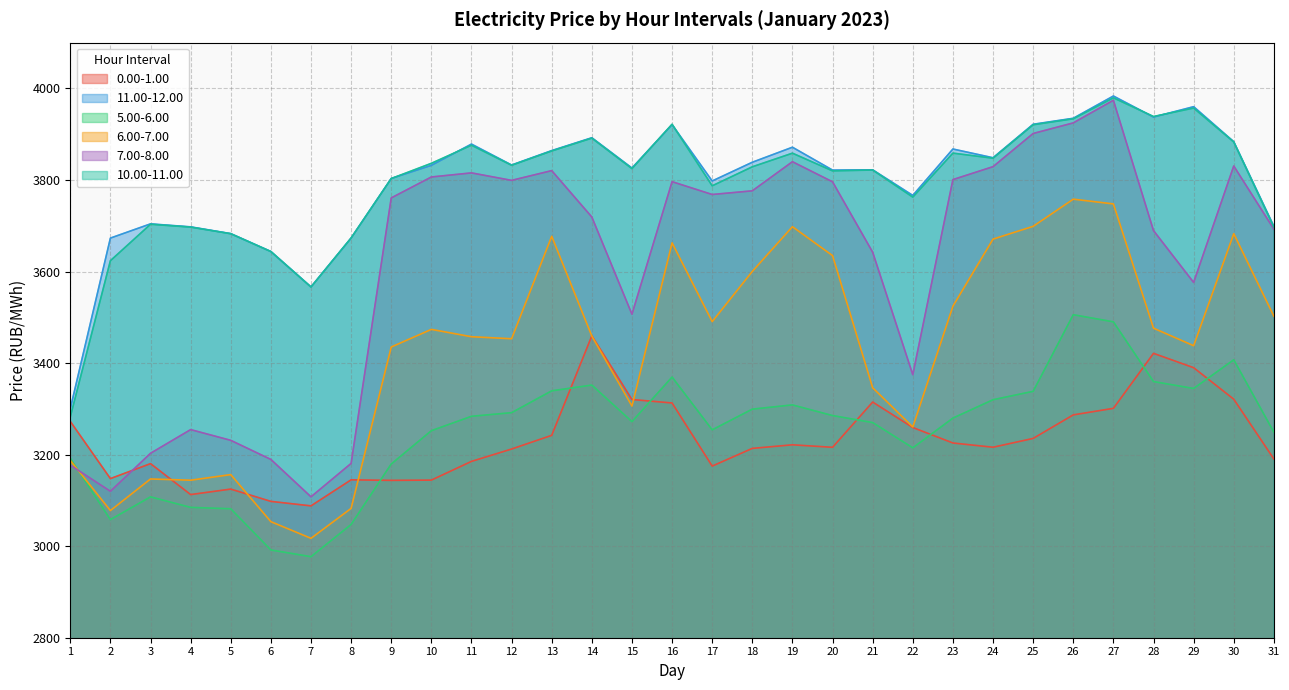

Where does the 10.00-11.00 series first go above 3828?

10